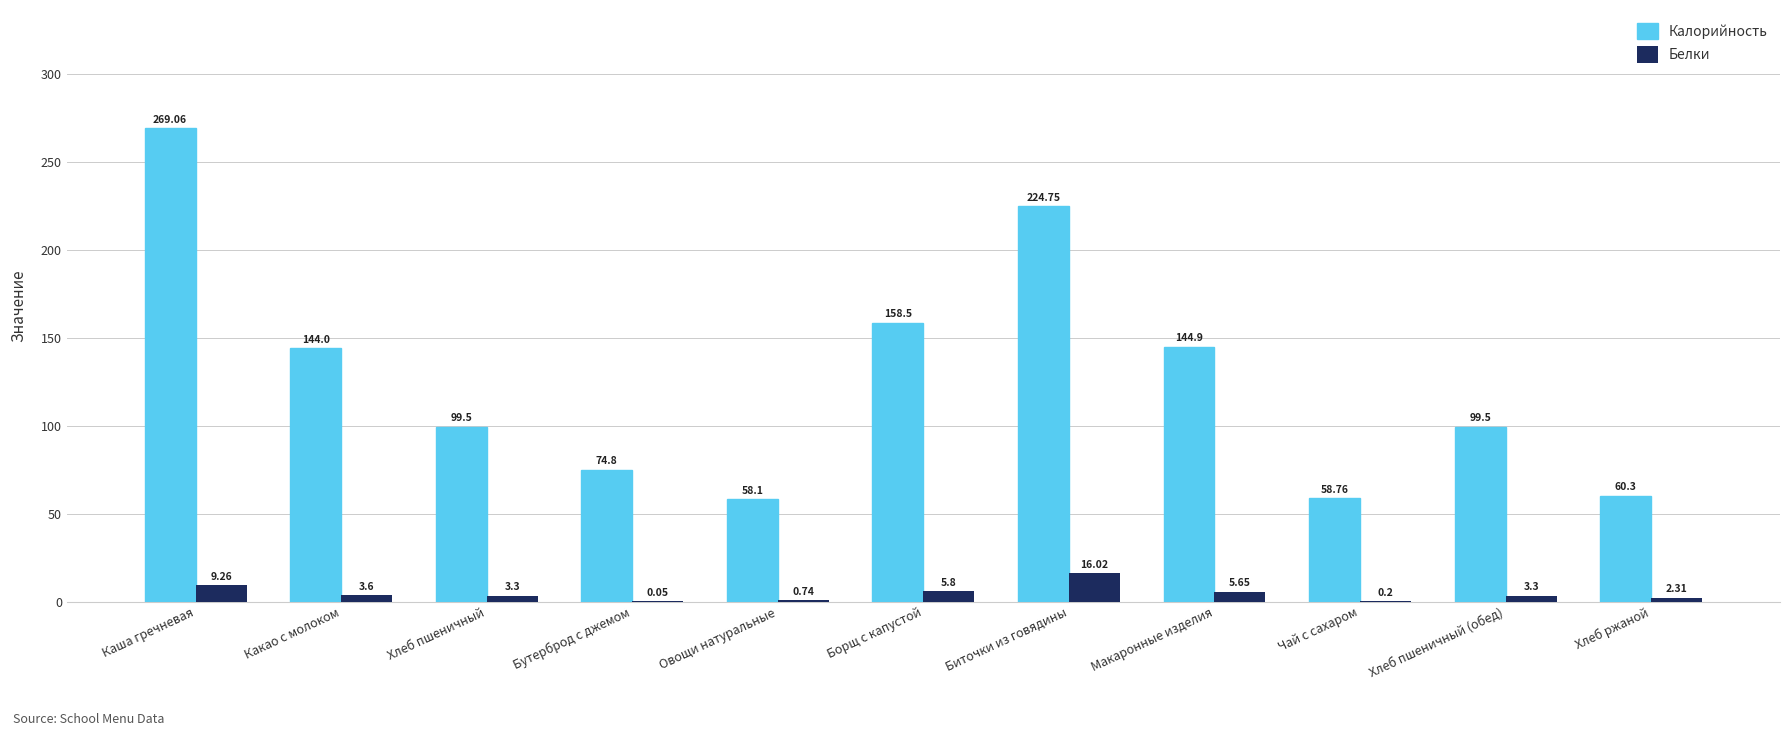

Is the value of Белки at Хлеб ржаной greater than the value of Калорийность at Хлеб ржаной?

No